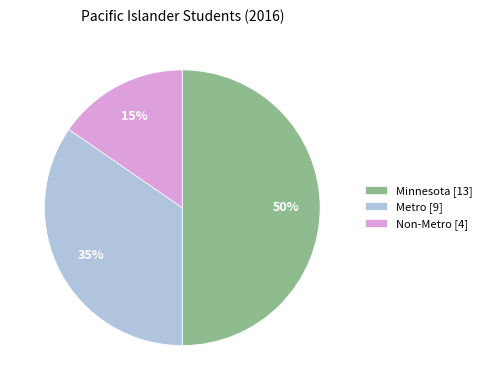

Which slice is the largest?

Minnesota